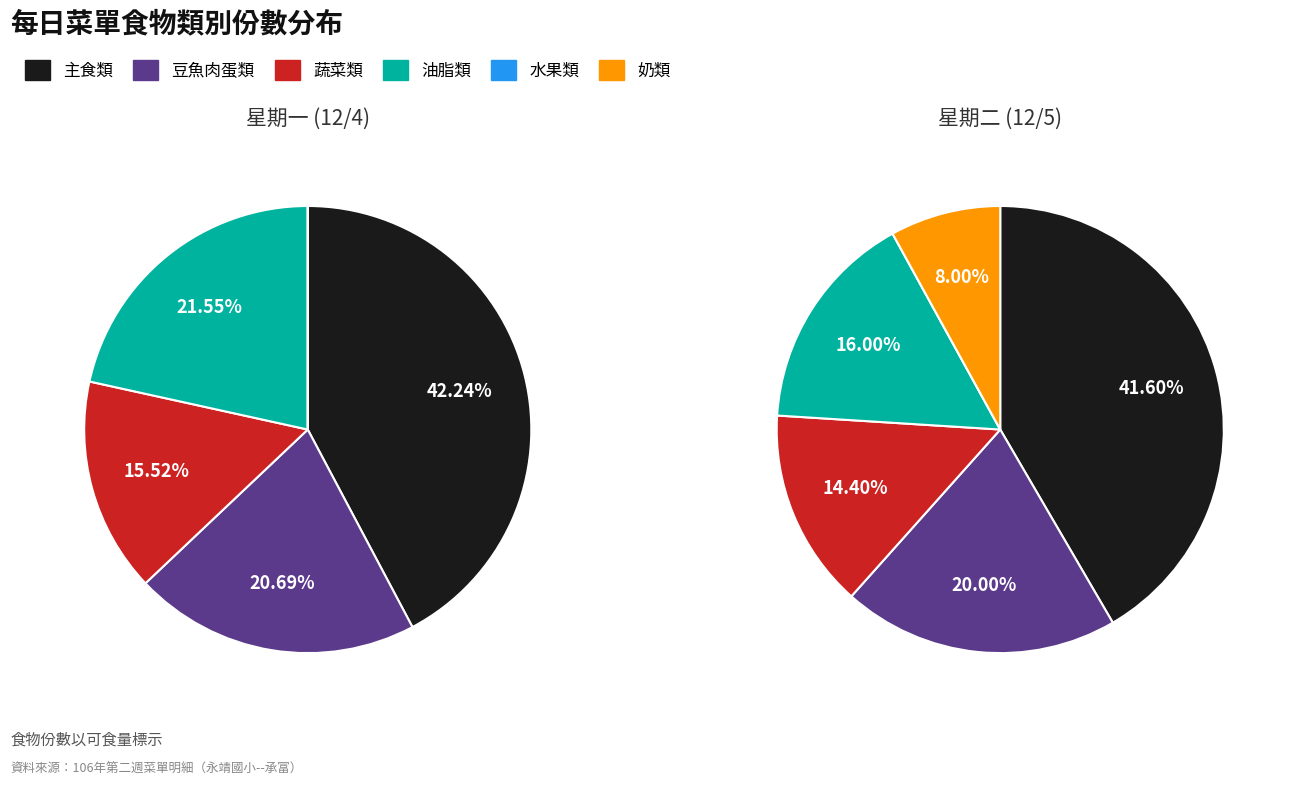

Is it true that 主食類 is 42% of the pie?

True